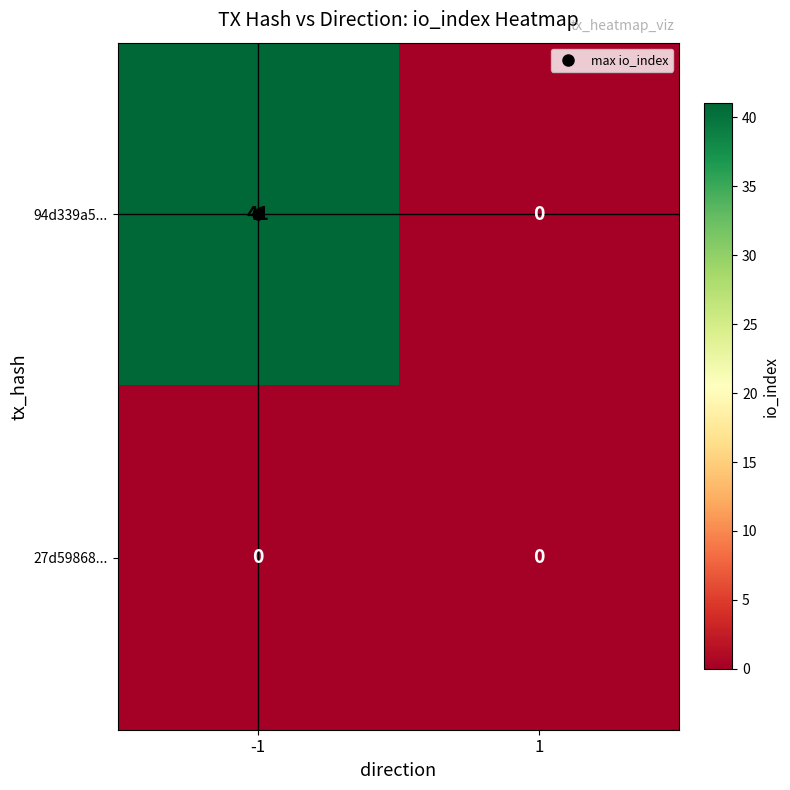

The 27d59868... series shows 0 at -1. True or false?

True